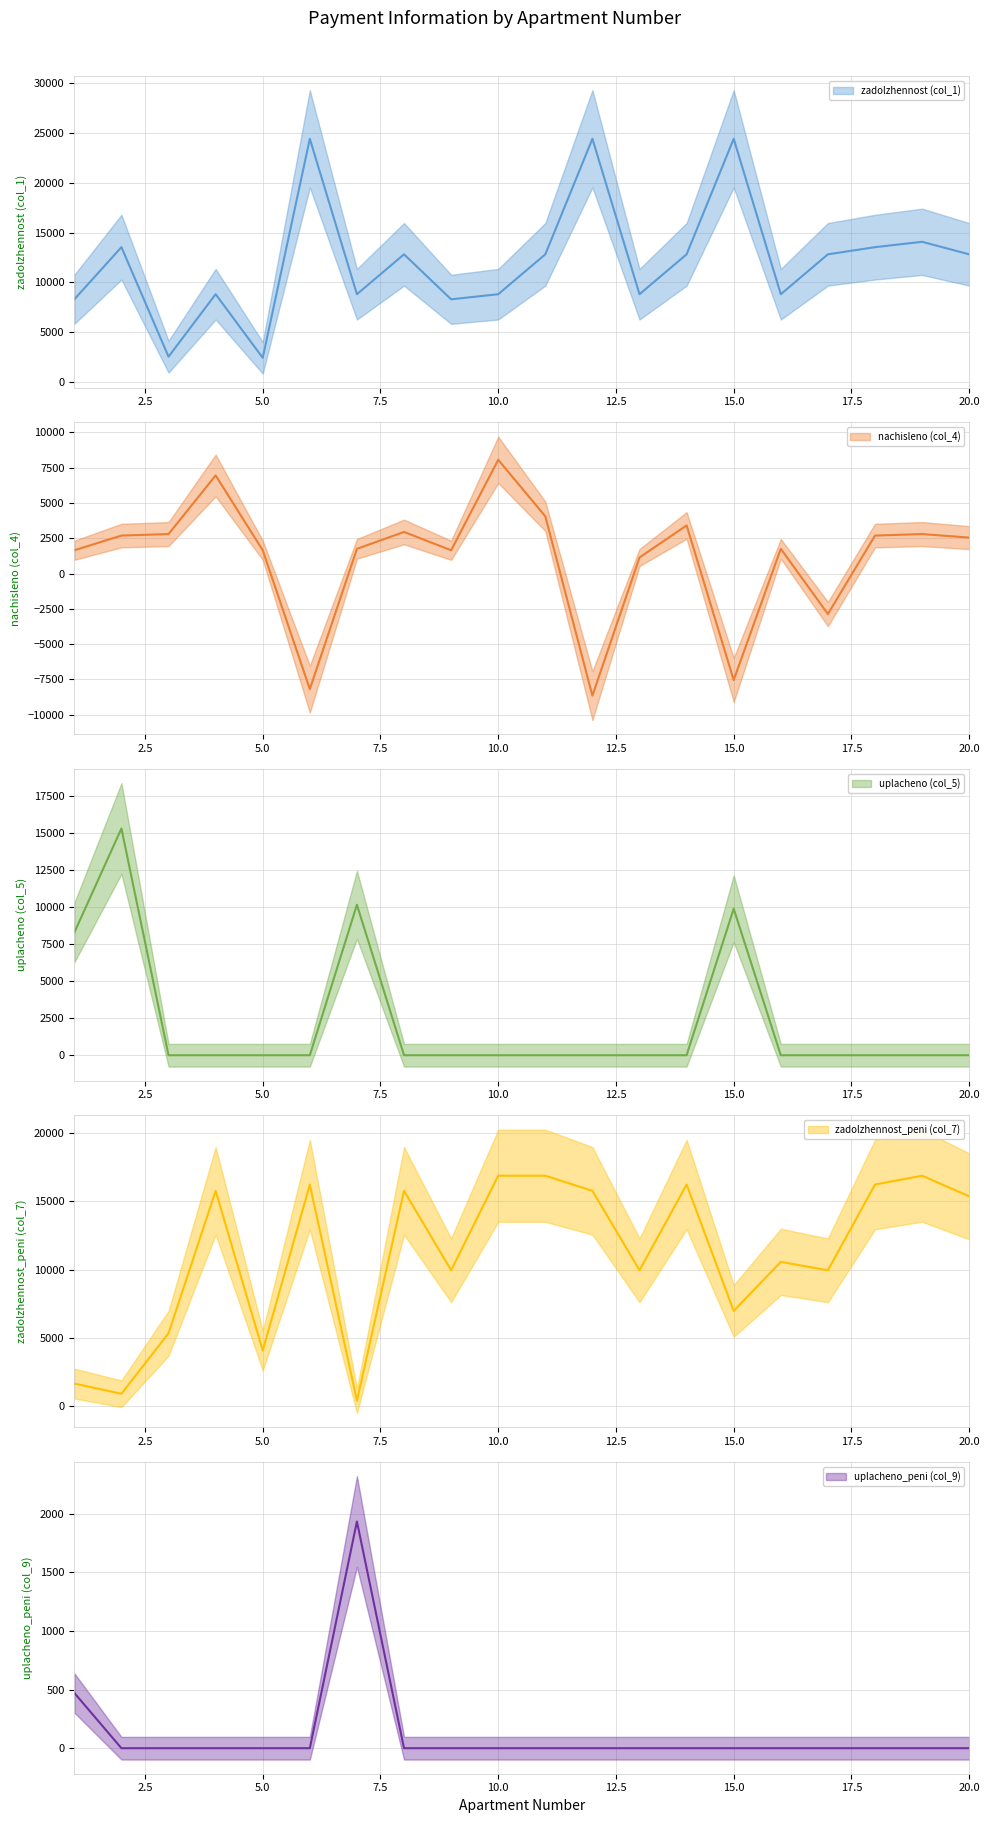

Is it true that uplacheno (col_5) equals 15322.9 at 2?

True